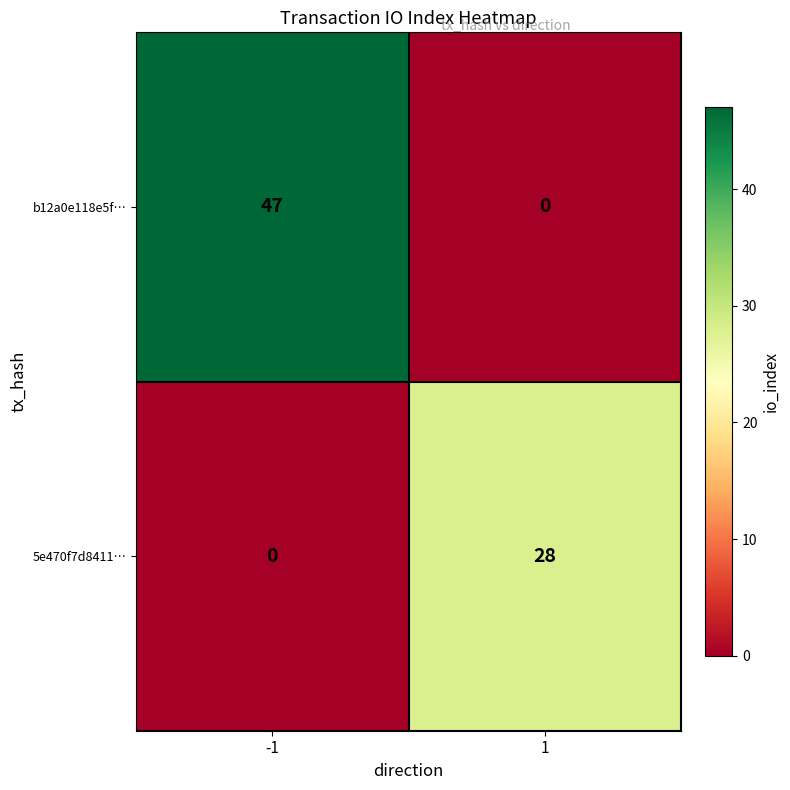

Reading right to left, list all the values displayed in this chart.

b12a0e118e5f…: 0	47
5e470f7d8411…: 28	0